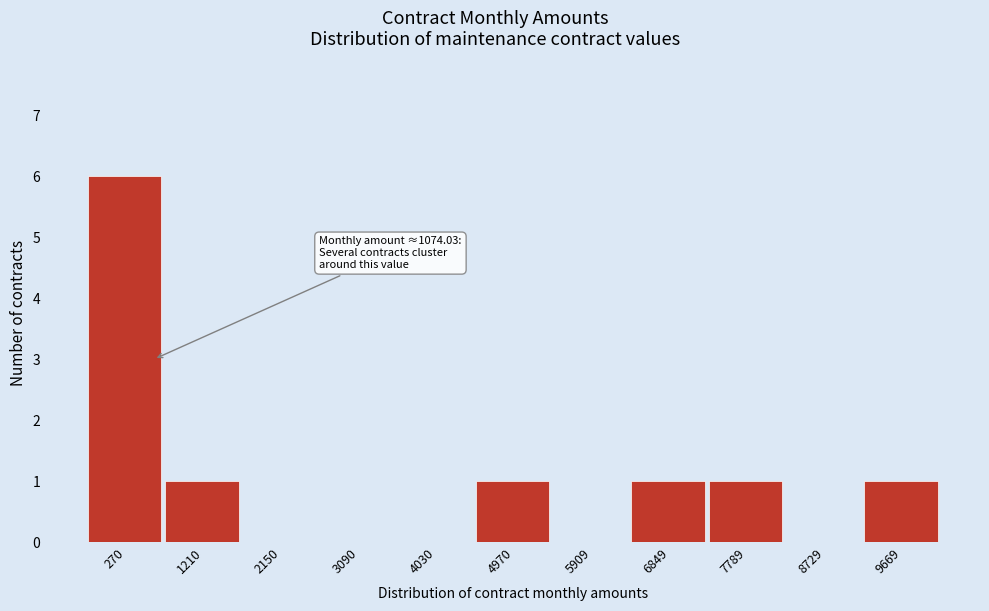

Reading left to right, what are all the values shown in this chart?

270=6	1210=1	2150=0	3090=0	4030=0	4970=1	5909=0	6849=1	7789=1	8729=0	9669=1